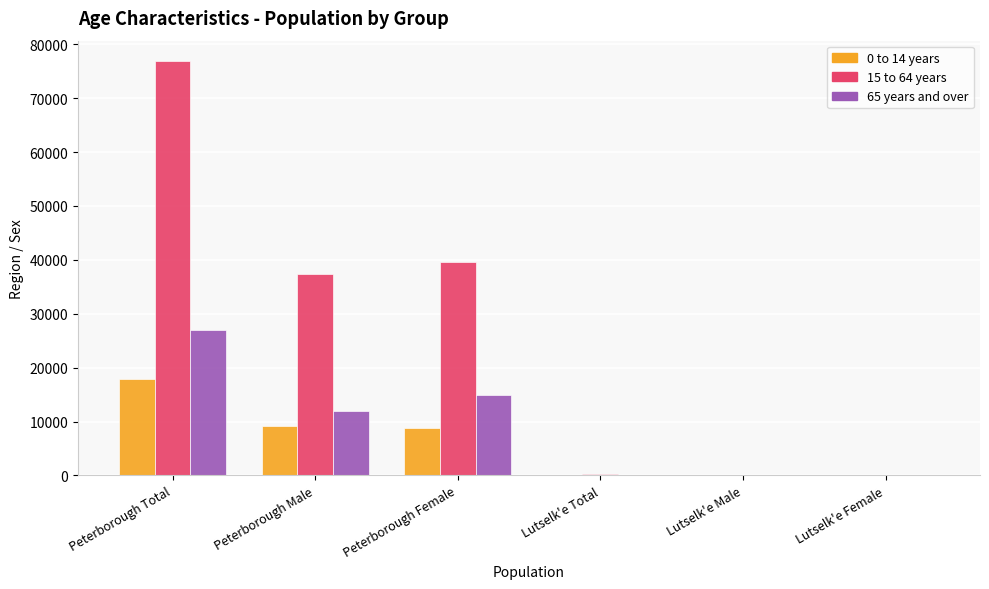

What are all the series names shown in the legend?

0 to 14 years, 15 to 64 years, 65 years and over